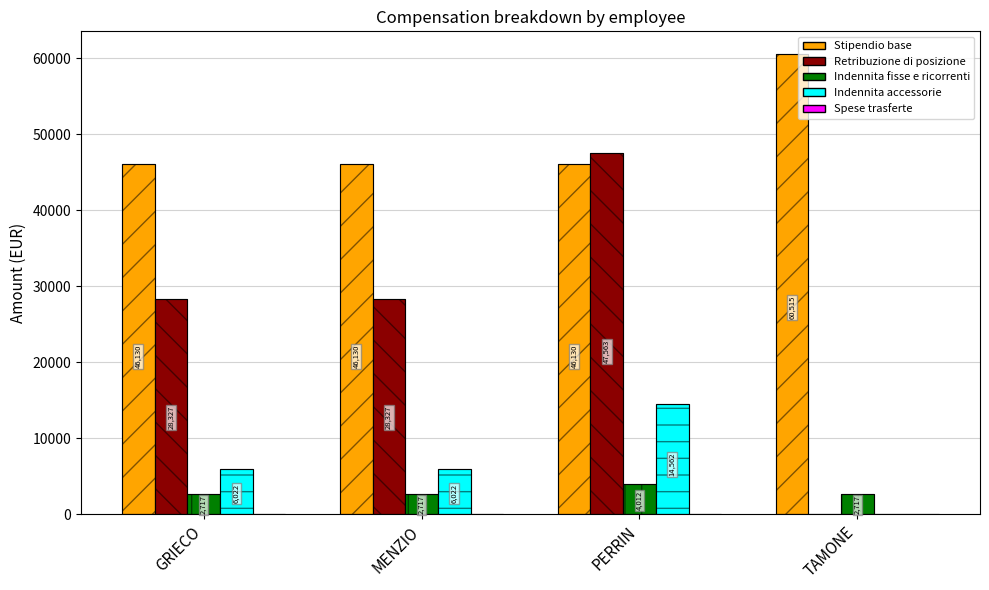

What is the value of the Indennita fisse e ricorrenti bar at the 2nd from the left?

2717.2